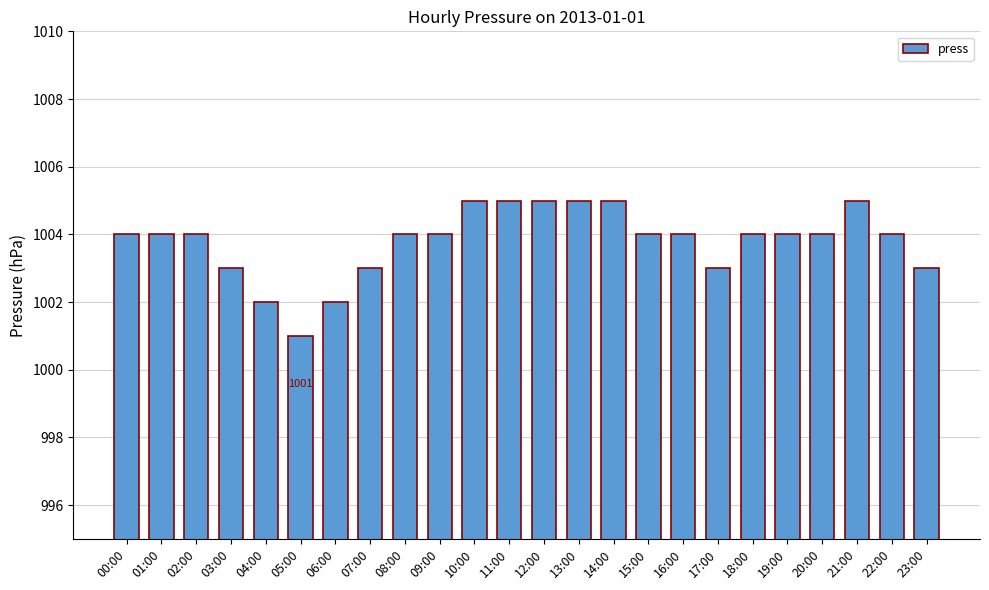

What is the ratio of the value at 00:00 to the value at 18:00?

1.0